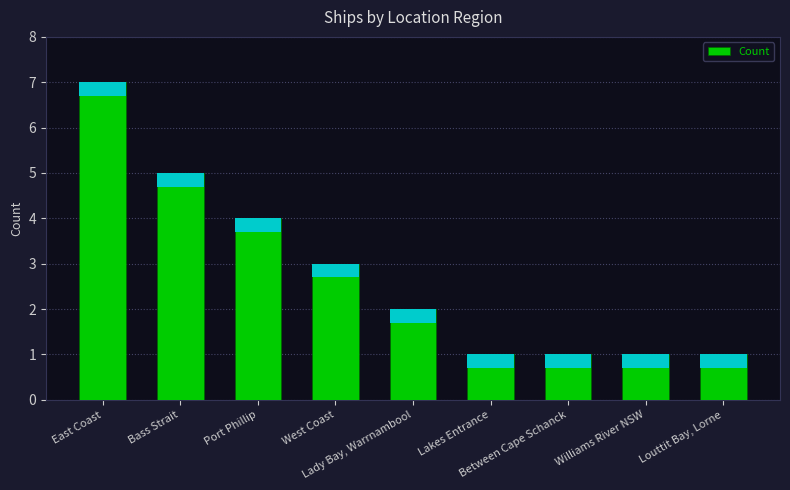

The chart shows a value of 1 at Lakes Entrance. True or false?

True